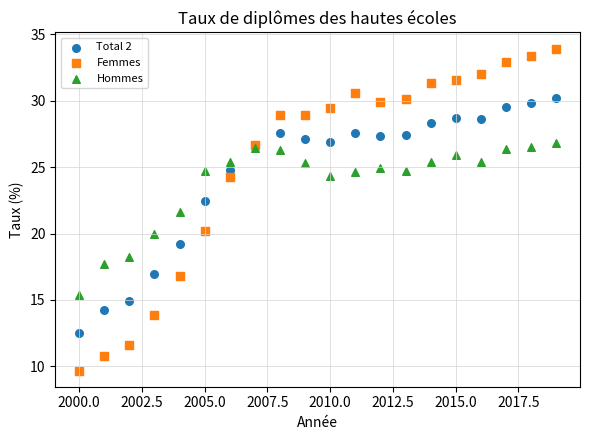

Which series has the largest Y range (max minus min)?

Femmes